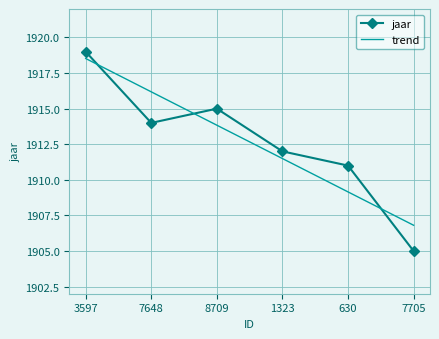

List the labels in order of jaar value, largest first.

3597, 8709, 7648, 1323, 630, 7705